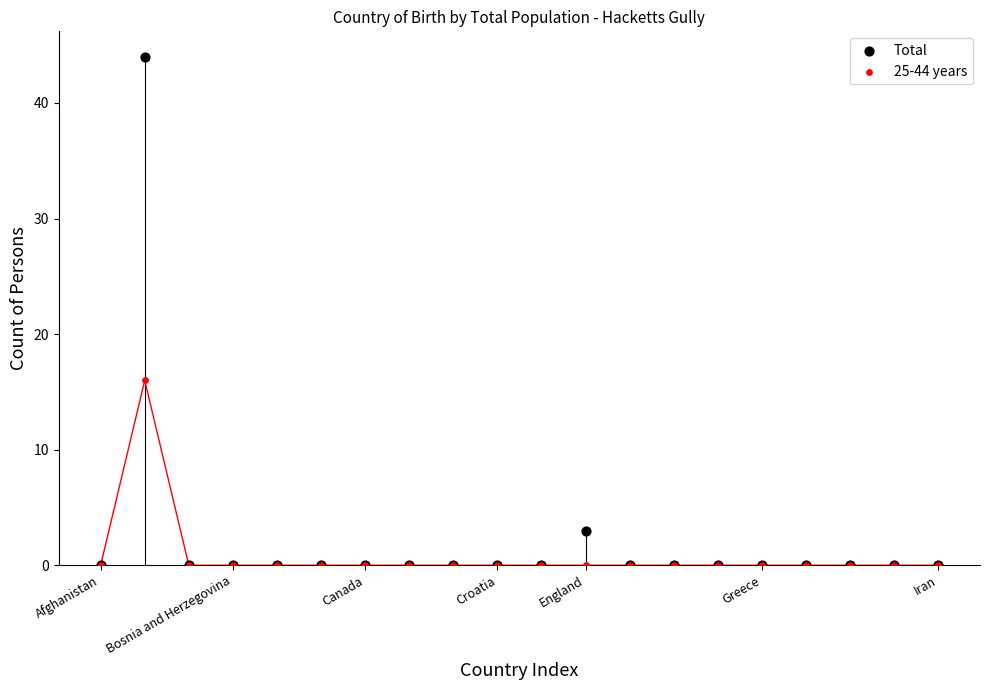

Which series contains the highest Y value?

Total